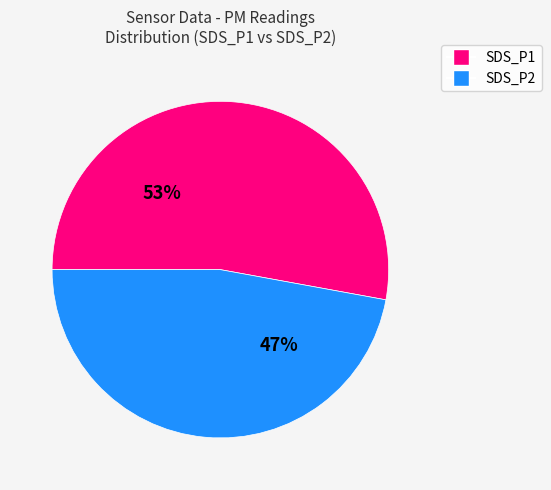

Does SDS_P1 account for over 50% of the chart?

Yes